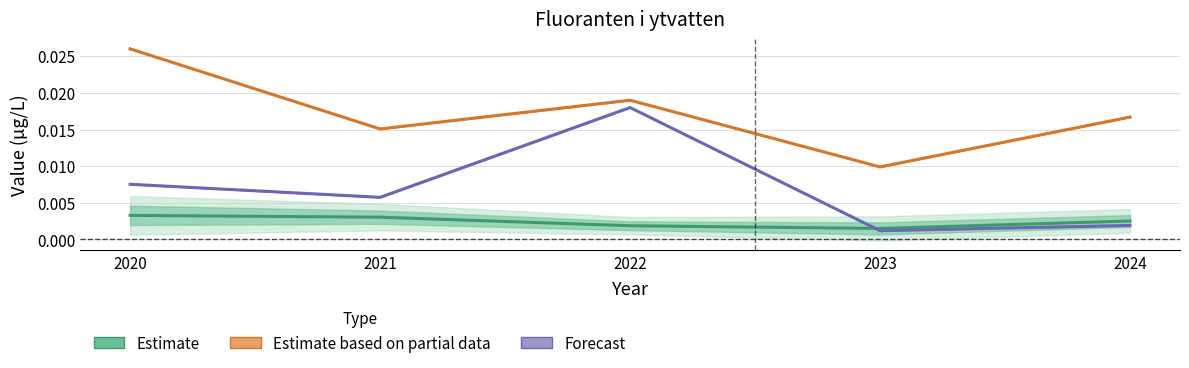

At which category does Estimate based on partial data reach its first local valley?

2021